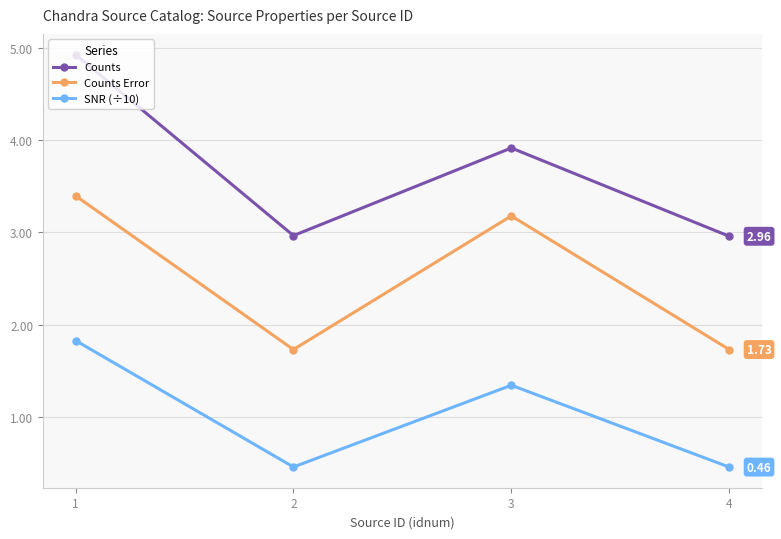

In Counts, how many points are lower than both neighbors (excluding endpoints)?

1